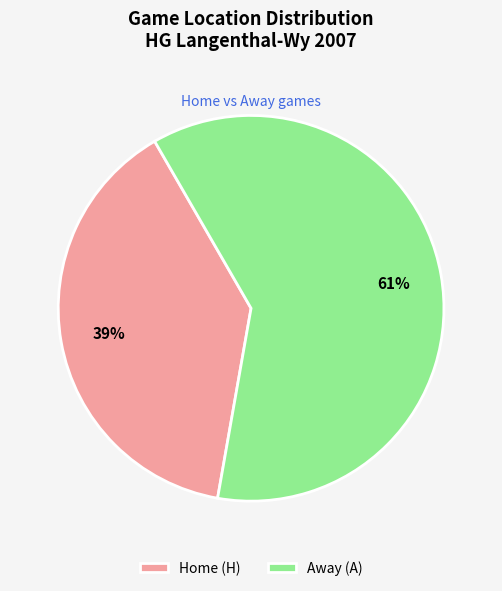

To the nearest percent, what percentage of the pie is Home (H)?

39%